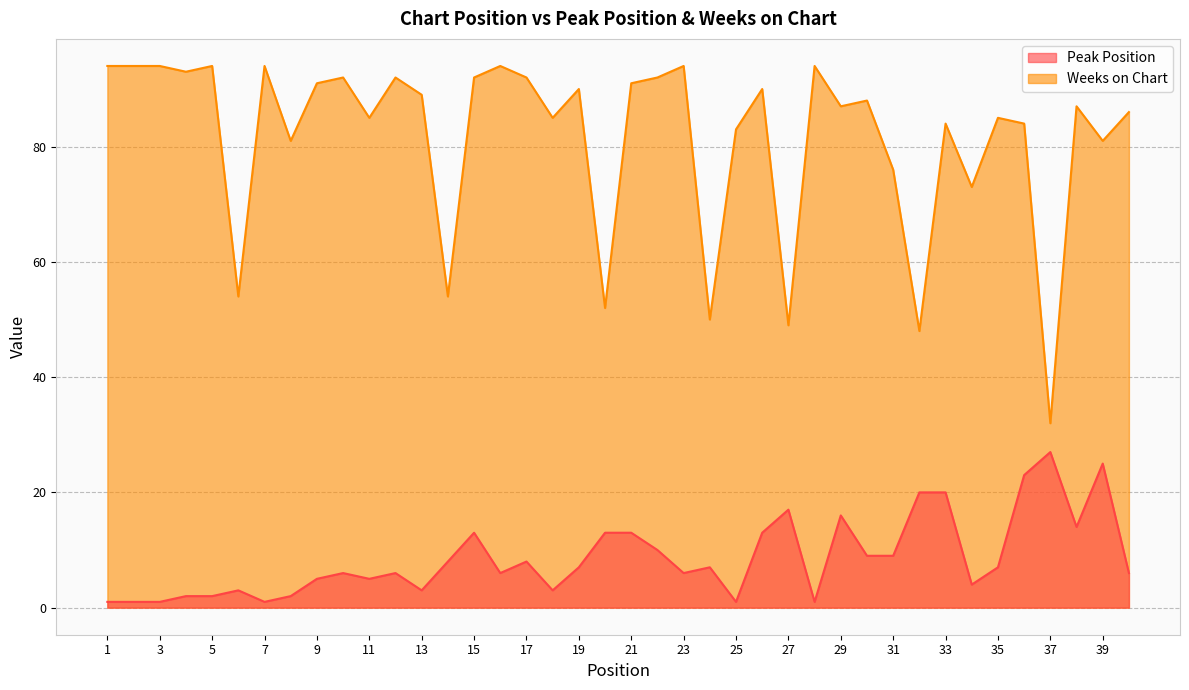

Which has a higher value, 33 or 9?

33